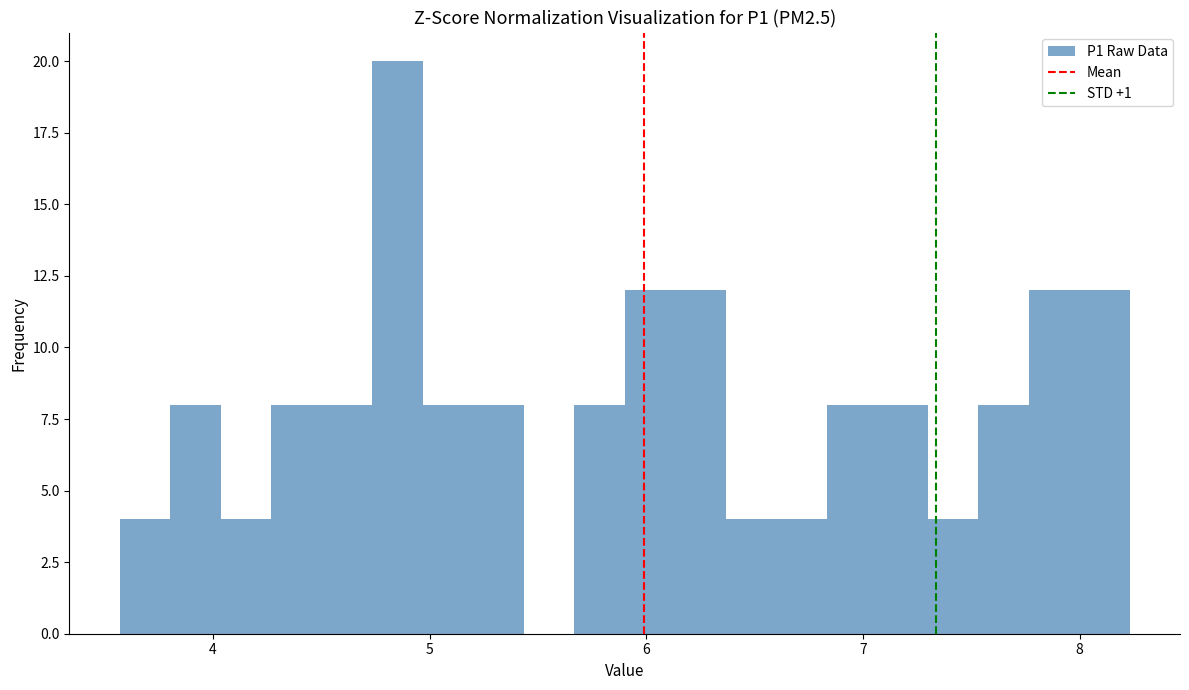

Read against the x-axis, roughly where is the centre of the tallest bar?

4.9